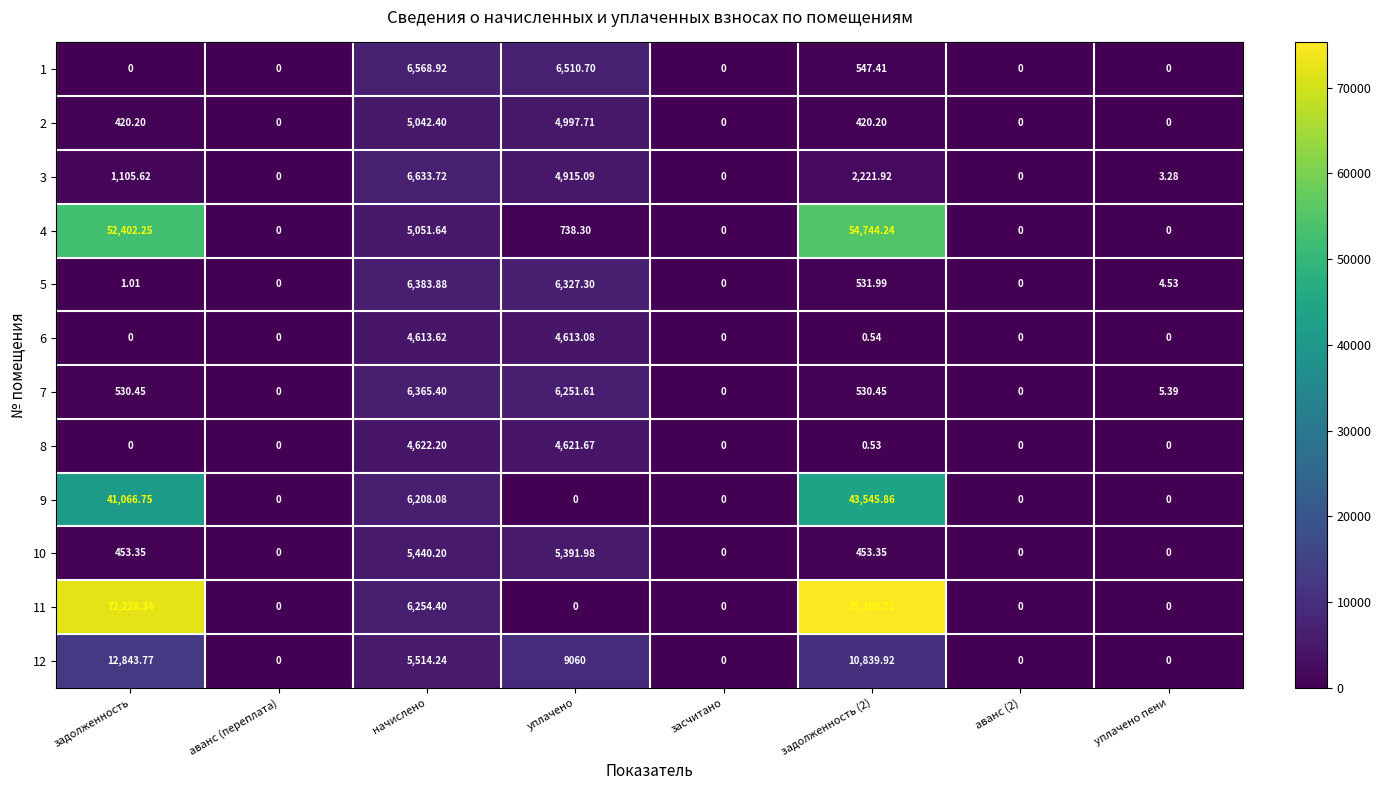

At which label does 2 reach its peak?

начислено